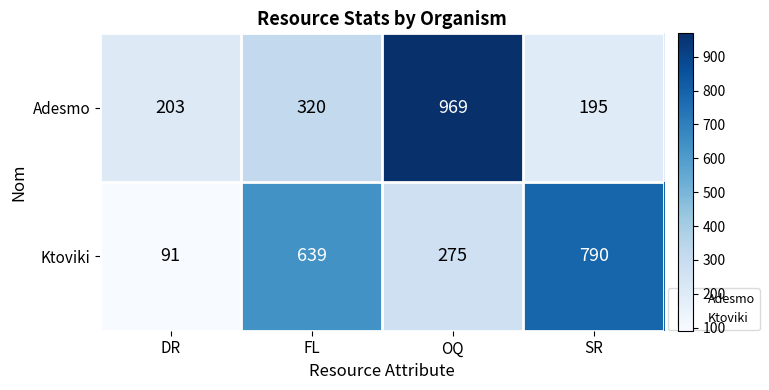

The value of Adesmo at OQ is 969. True or false?

True